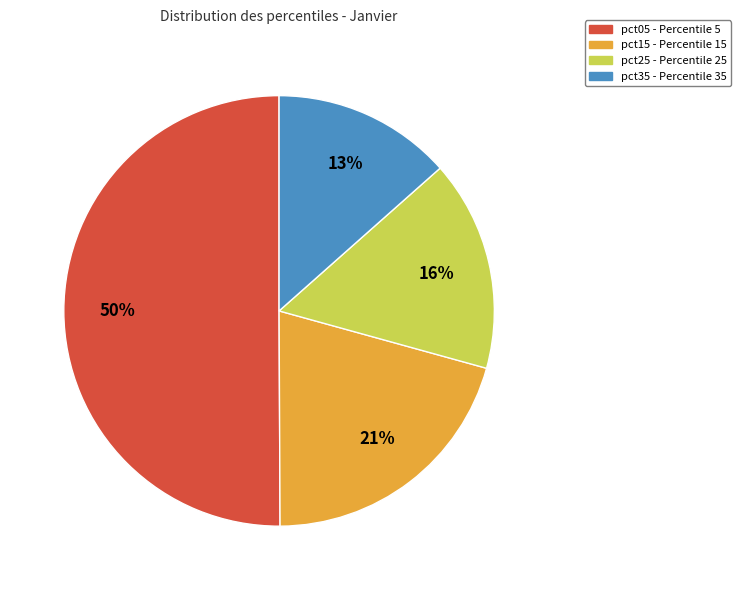

To the nearest percent, what is the difference between the largest and smallest slice percentages?

37%